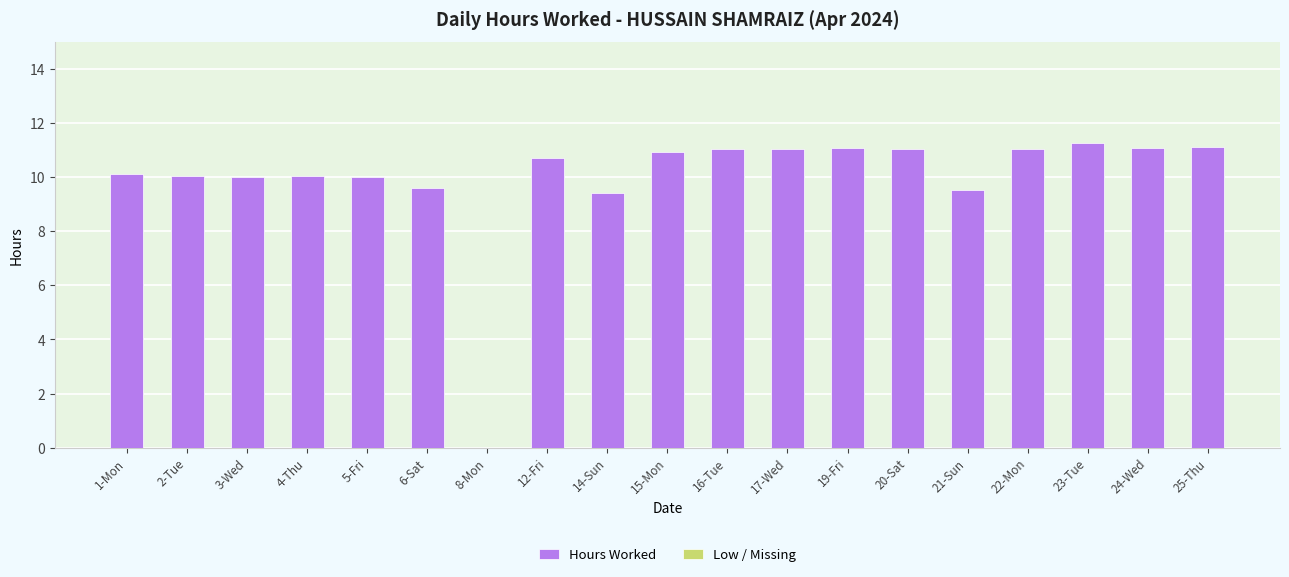

What is the sum of all values?

189.1